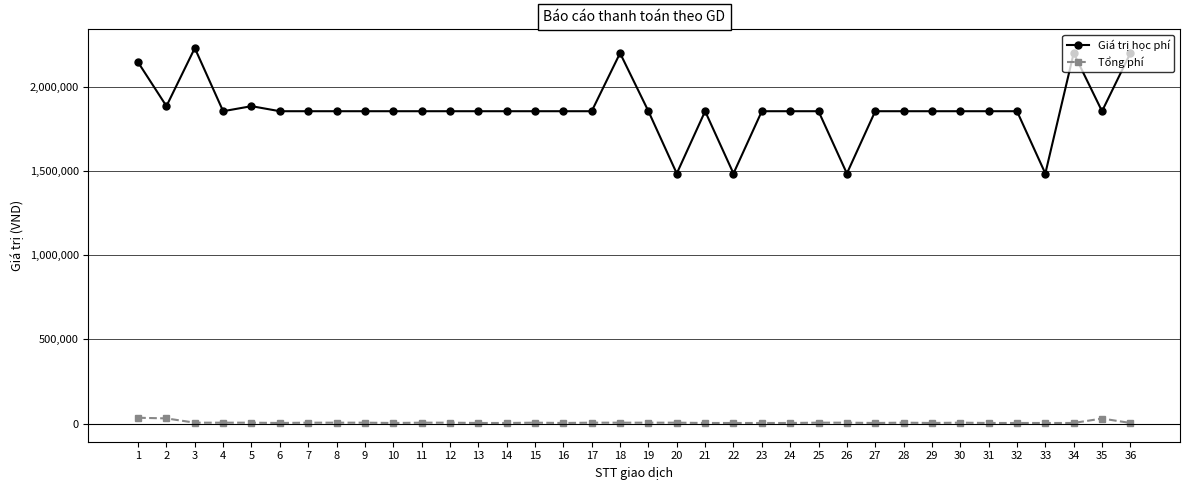

True or false: Tổng phí has more than 1 points higher than both neighbors.

True